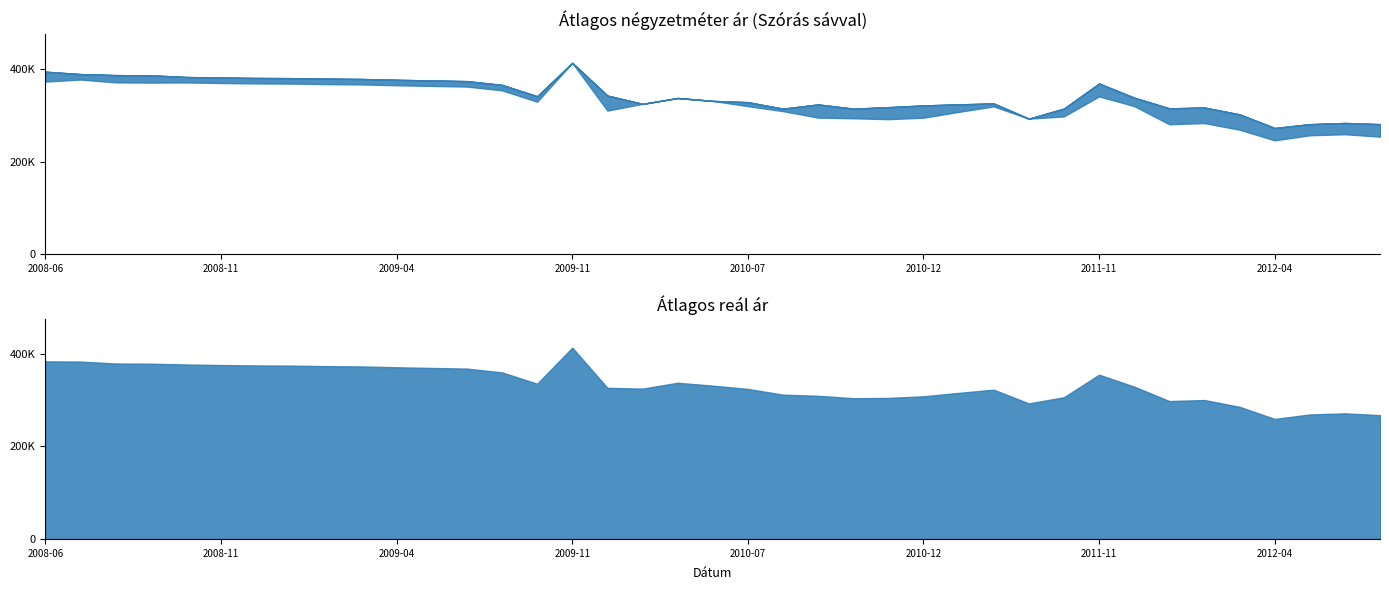

What is the difference between the second highest and second lowest values in the Átlagos reál ár series?

116176